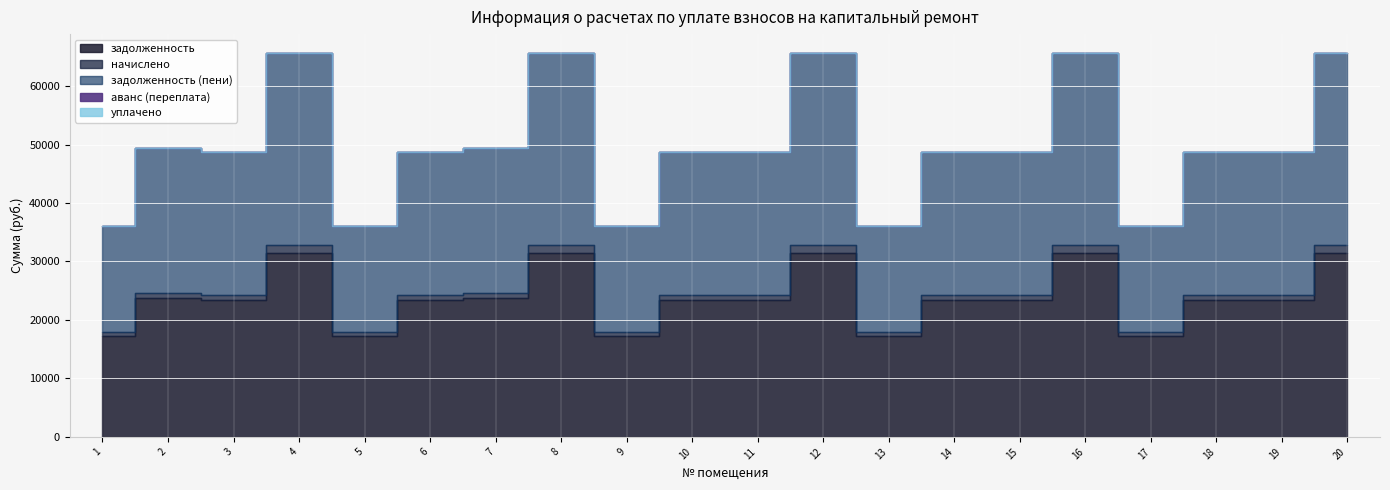

Which series has the largest total across all categories?

задолженность (пени)